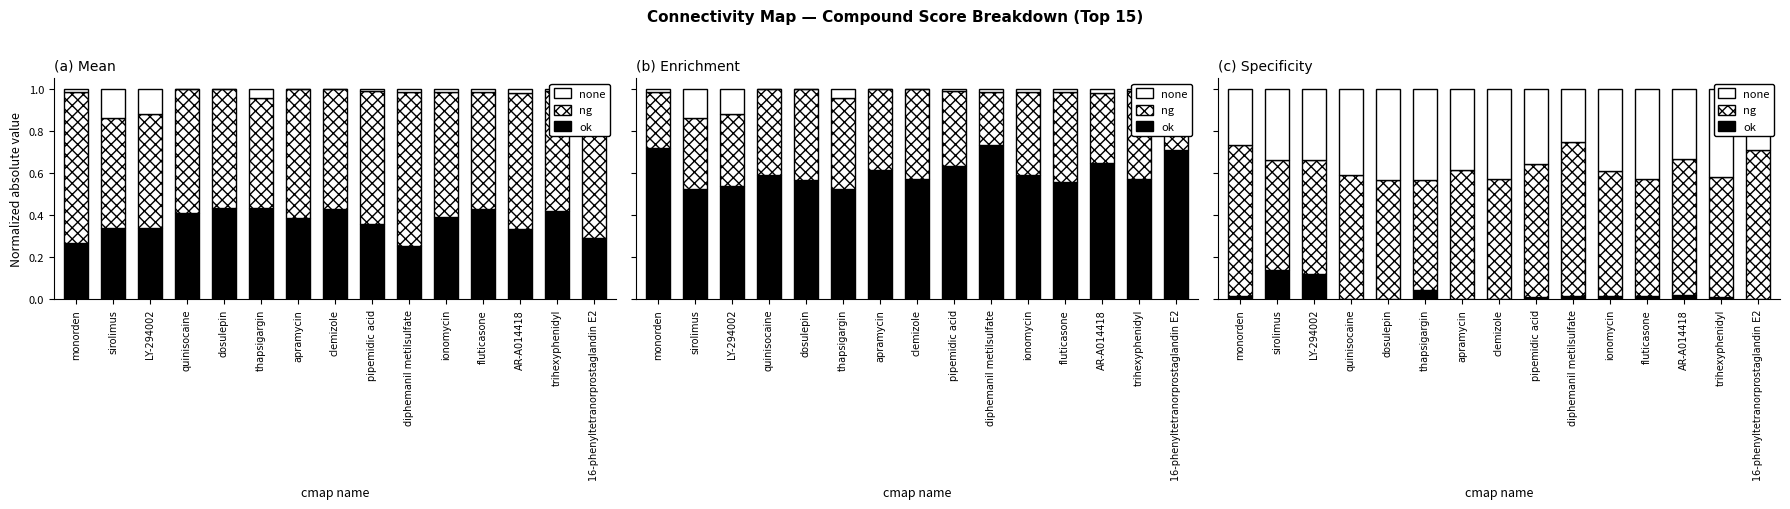

Which series changed the most between pipemidic acid and diphemanil metilsulfate?

none